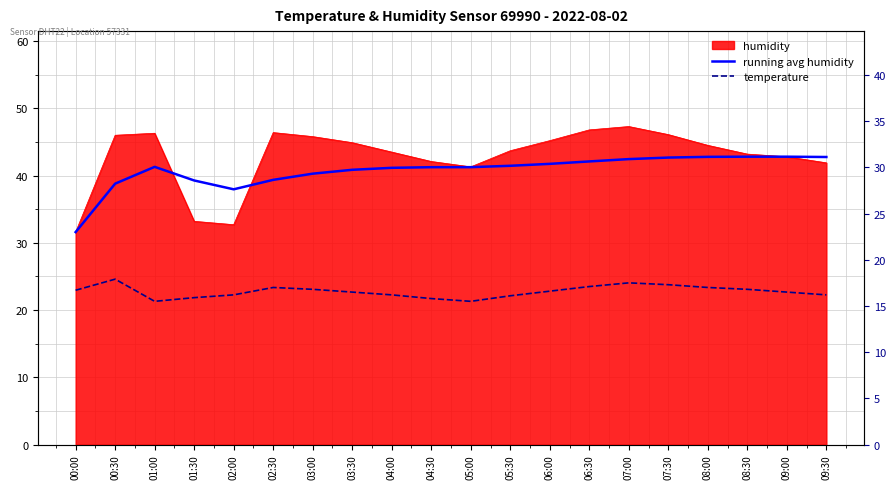

How many lines are shown in the chart?

2